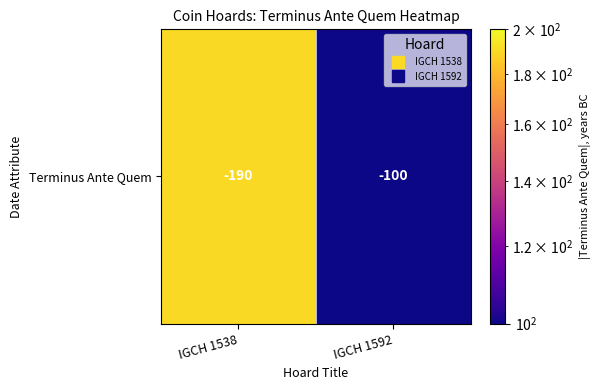

Which label corresponds to the largest value in the chart?

IGCH 1538